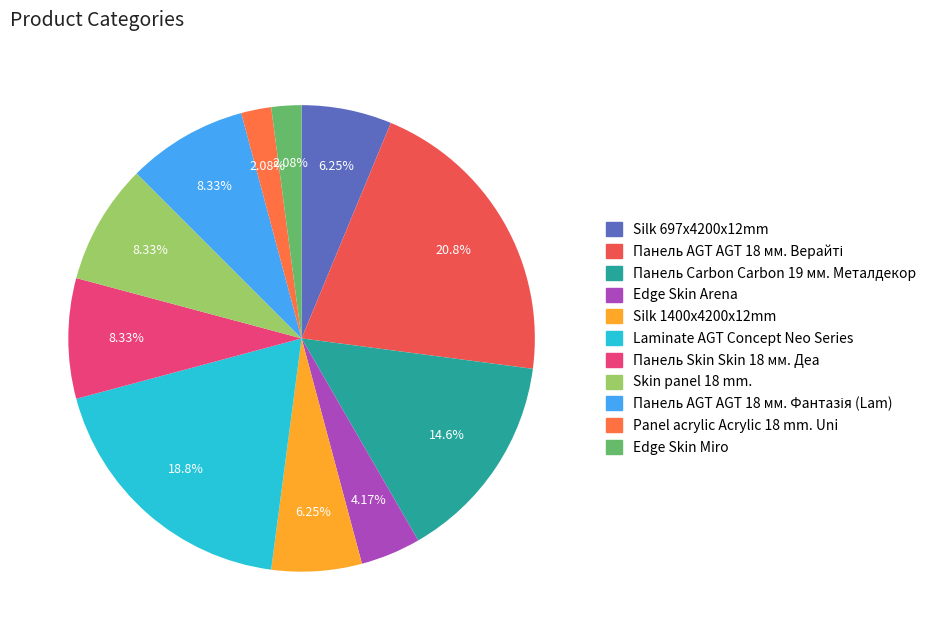

What percentage is NOT represented by Edge Skin Arena?

95.8%